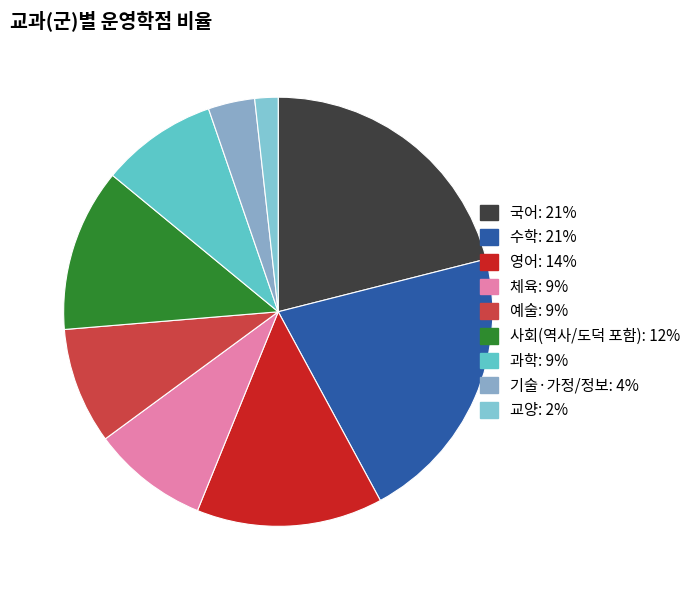

What percentage is NOT represented by 국어?

78.9%